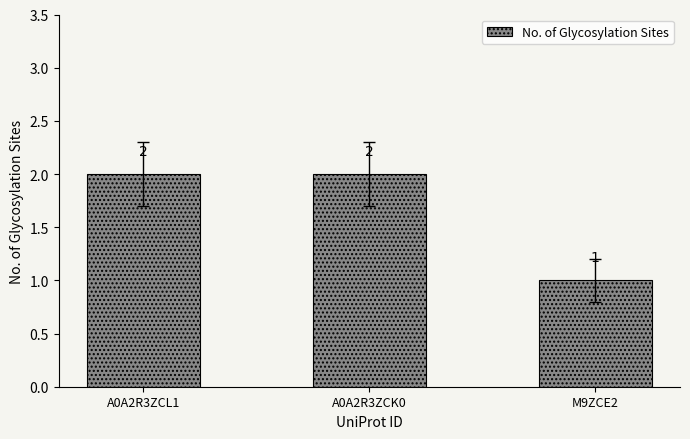

Which label corresponds to the smallest value in the chart?

M9ZCE2